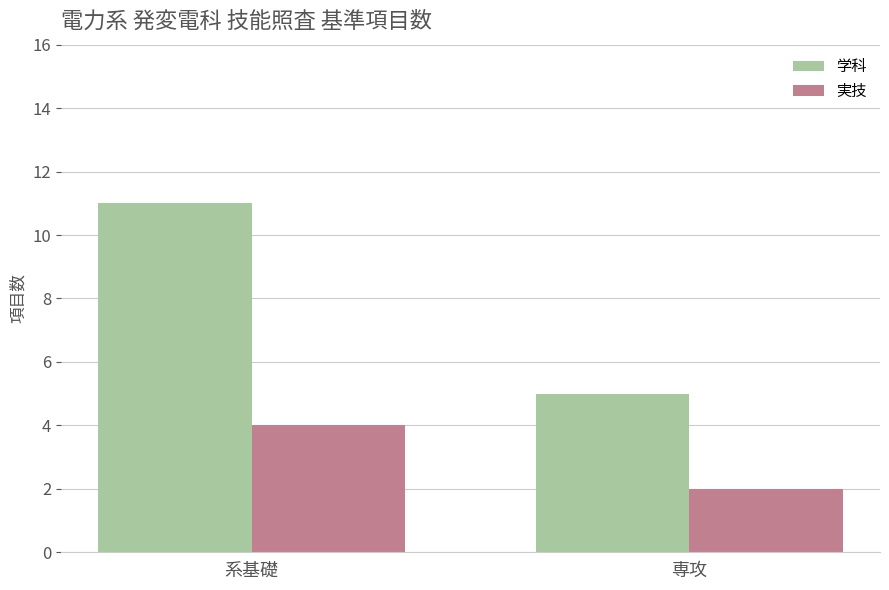

Reading left to right, list all the values displayed in this chart.

学科: 11	5
実技: 4	2